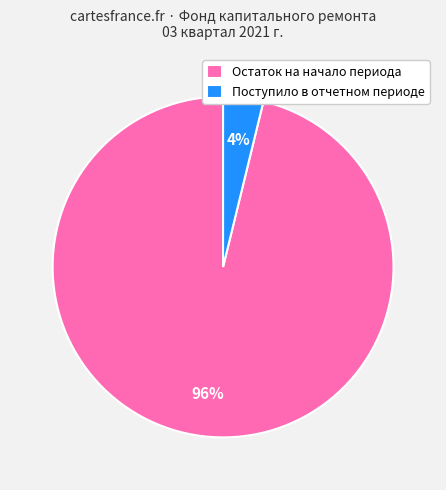

The Остаток на начало периода slice represents 96% of the pie. True or false?

True